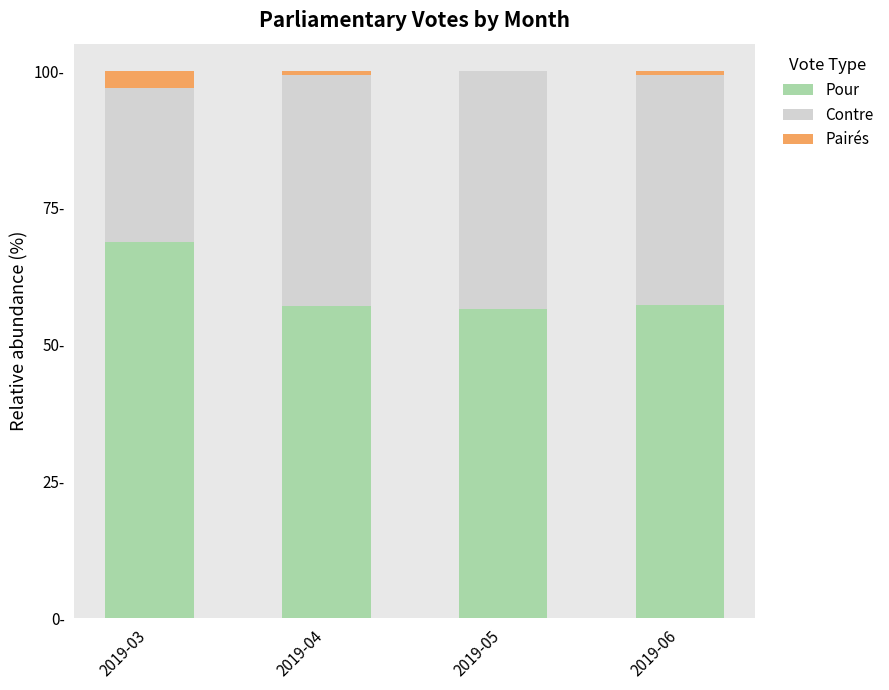

What are all the series names shown in the legend?

Pour, Contre, Pairés